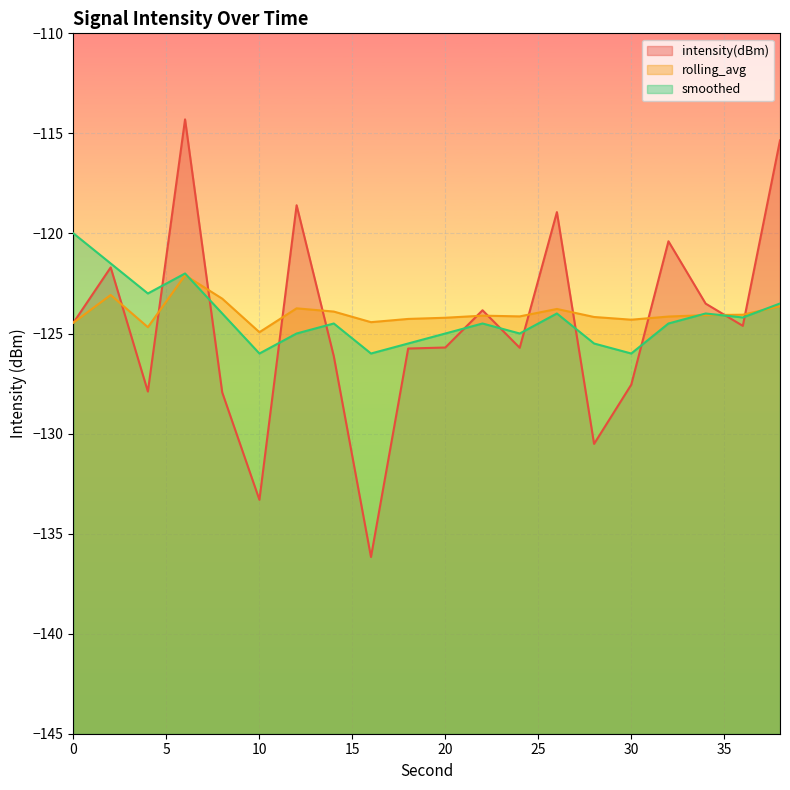

Rank the series by their average value, from highest to lowest.

rolling_avg, smoothed, intensity(dBm)